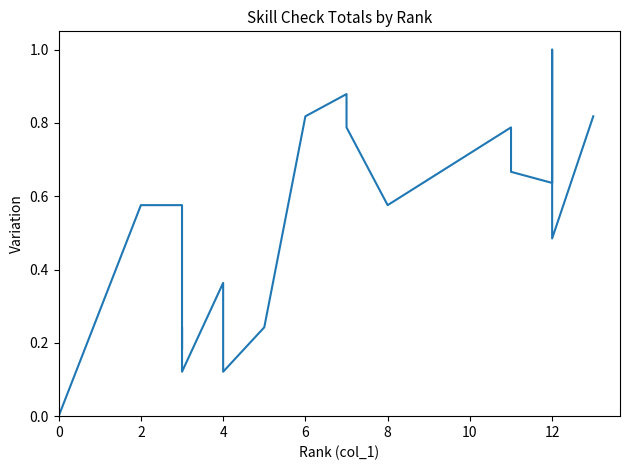

Is this an area chart (filled region under the line)?

No